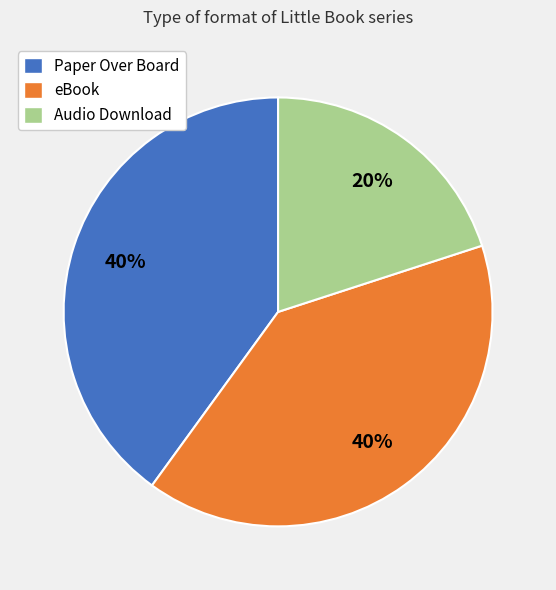

The Audio Download slice represents 20% of the pie. True or false?

True